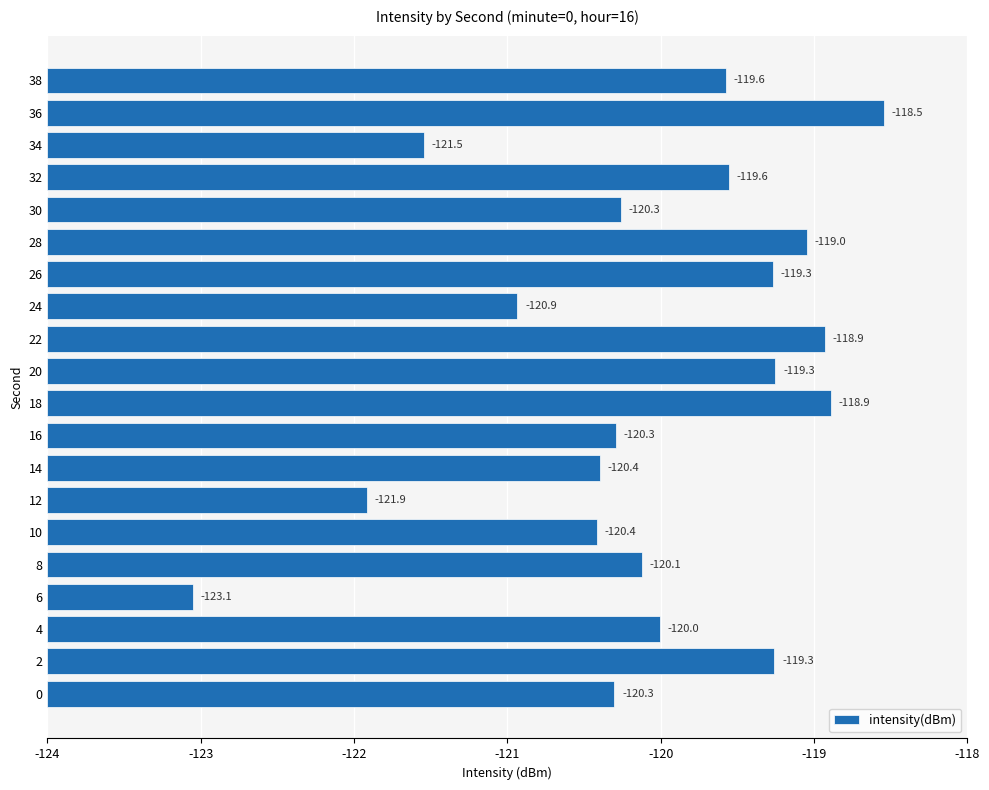

Are the bars grouped side by side (vs. stacked)?

No